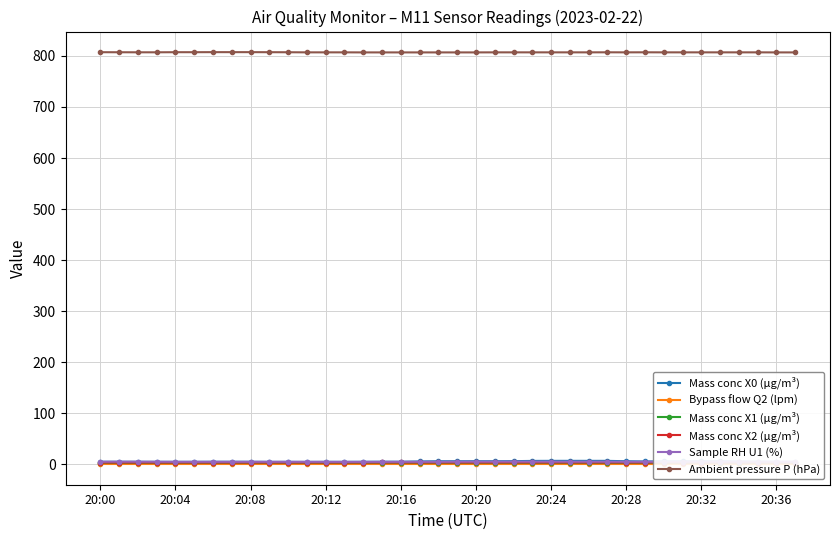

True or false: Mass conc X0 (μg/m³) and Bypass flow Q2 (lpm) intersect in this chart.

False